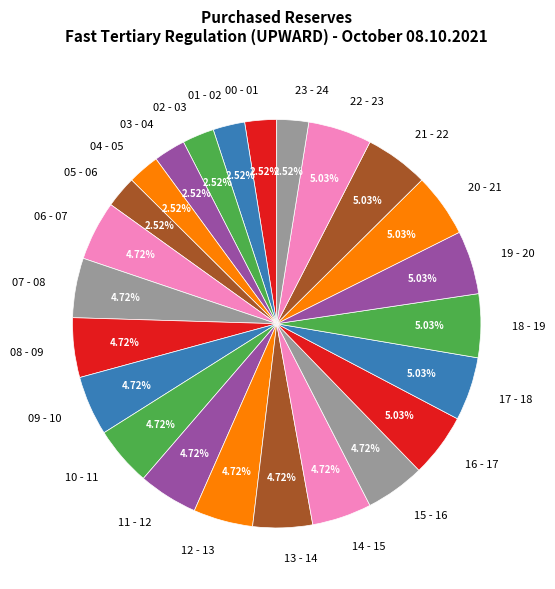

To the nearest percent, what portion does 15 - 16 represent?

5%